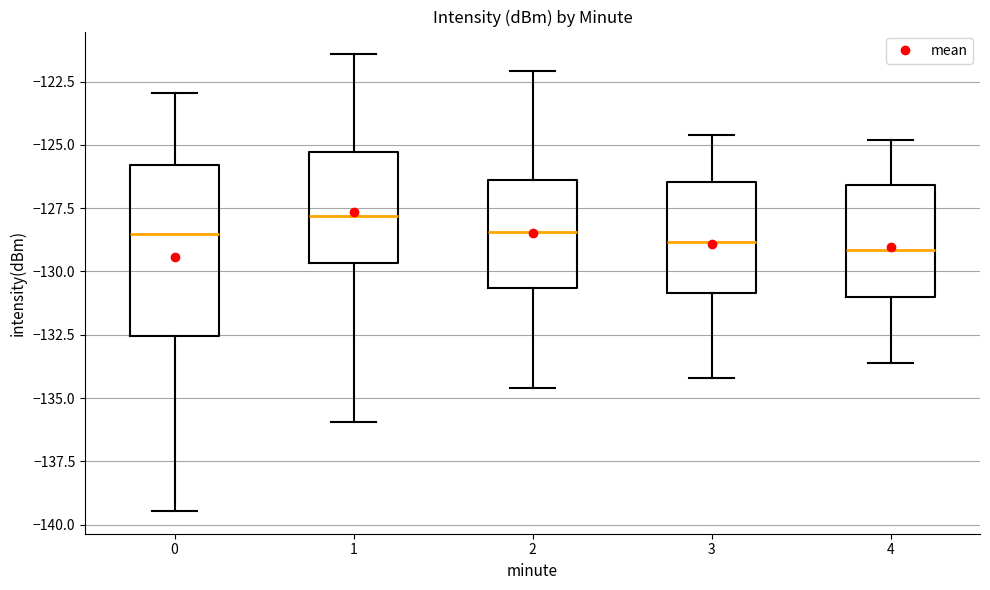

Reading left to right, transcribe this box plot: for each box, give where its median line is, the range the box spans, and where its two whiskers end, as read against the y-axis. The values are not printed on the chart, so give them approximately, as read against the axis.

0: median -128.5, box -132.5 to -126.0, whiskers -139.5 to -123.0
1: median -128.0, box -129.5 to -125.5, whiskers -136.0 to -121.5
2: median -128.5, box -130.5 to -126.5, whiskers -134.5 to -122.0
3: median -129.0, box -131.0 to -126.5, whiskers -134.0 to -124.5
4: median -129.0, box -131.0 to -126.5, whiskers -133.5 to -125.0